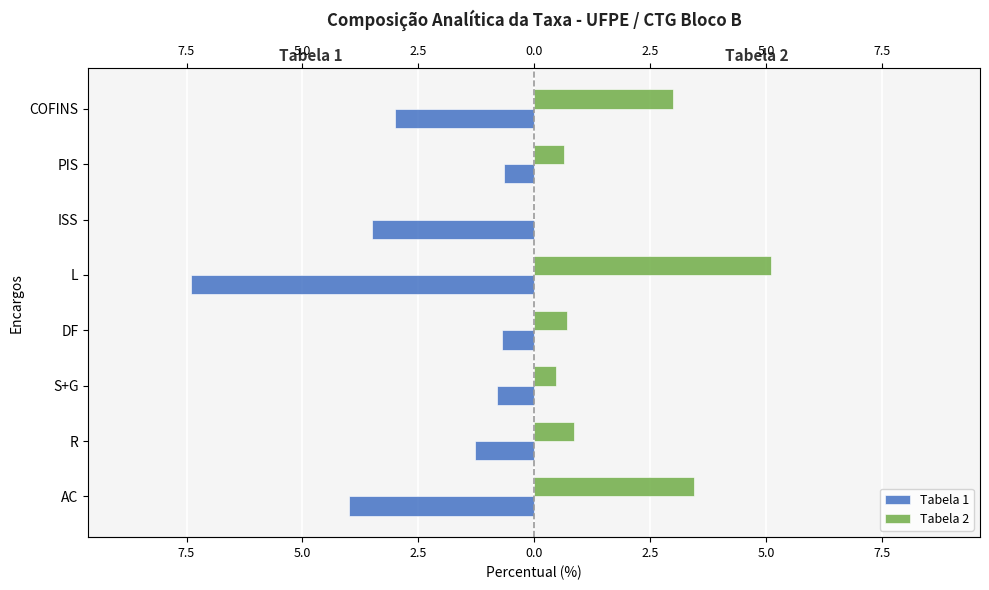

At how many categories does at least one series exceed 5?

1